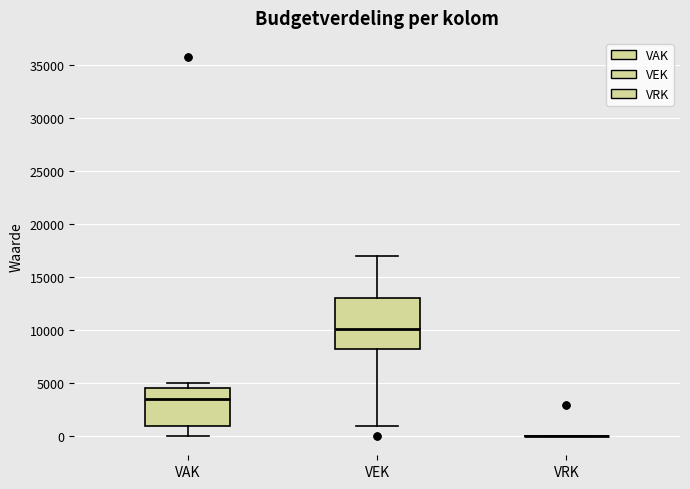

Comparing the boxes themselves (not the whiskers), which one is the tallest?

VEK